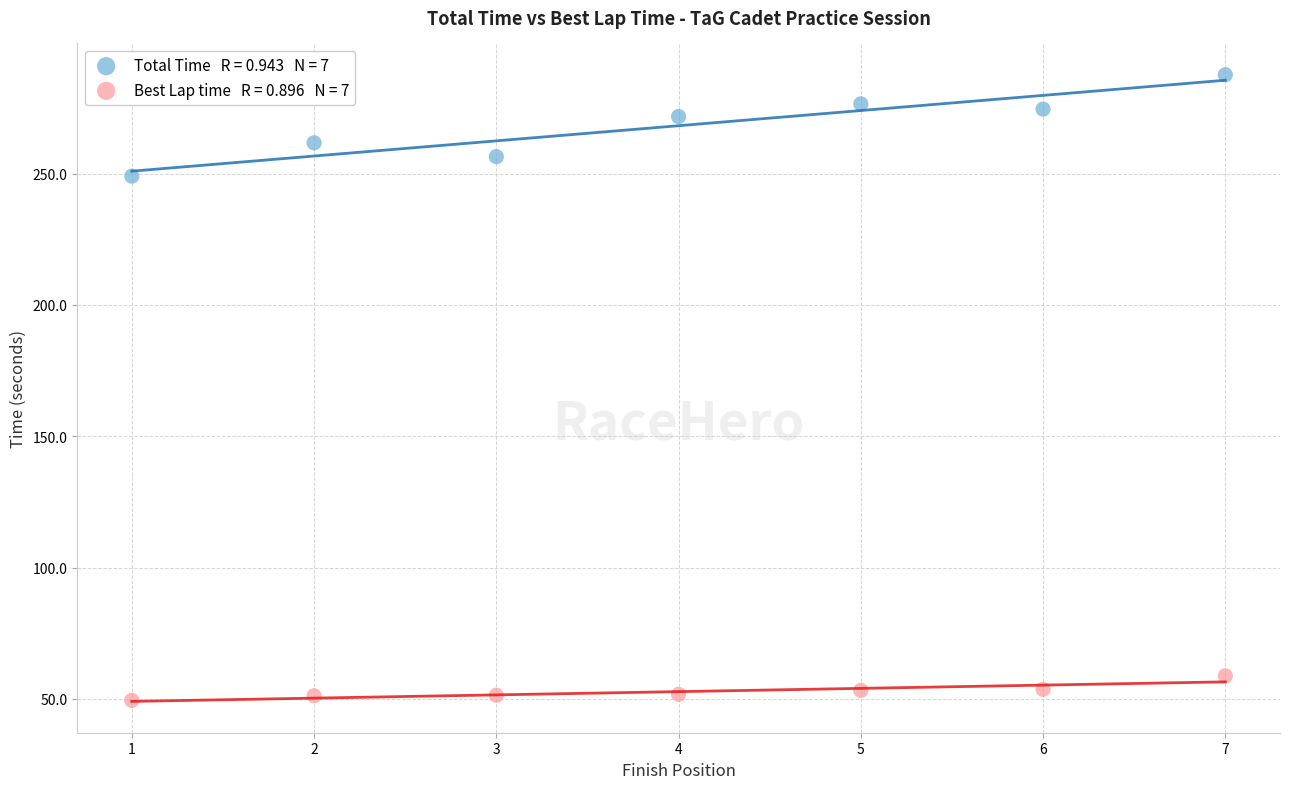

Across all series, what Y value is closest to 168?

249.0